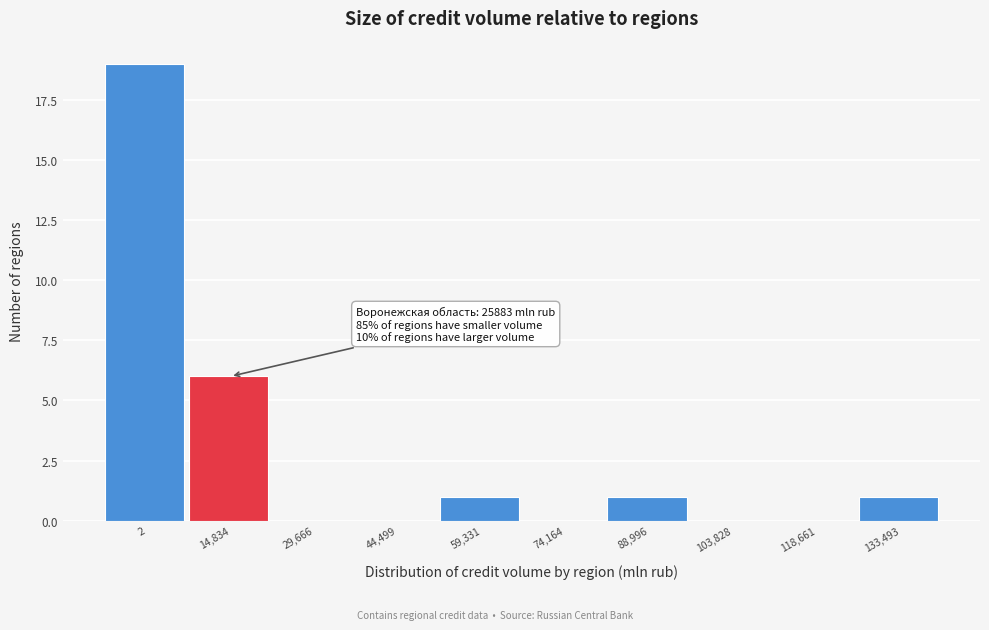

Reading left to right, what are all the values shown in this chart?

2=19	14,834=6	29,666=0	44,499=0	59,331=1	74,164=0	88,996=1	103,828=0	118,661=0	133,493=1